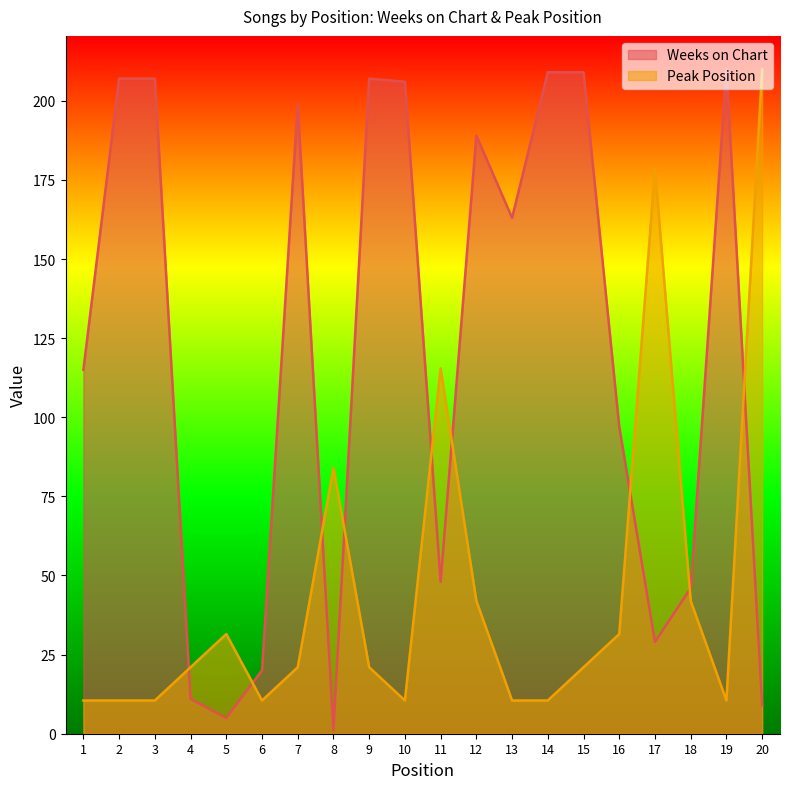

How many values in the Weeks on Chart series exceed 163?

9